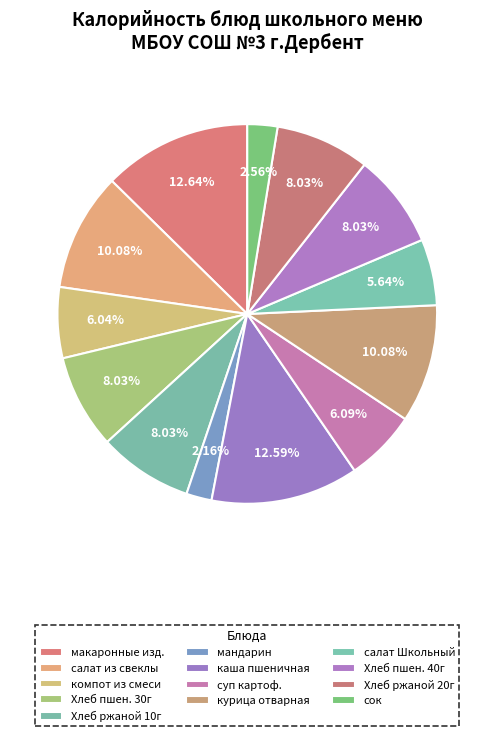

How many slices are in this pie chart?

13